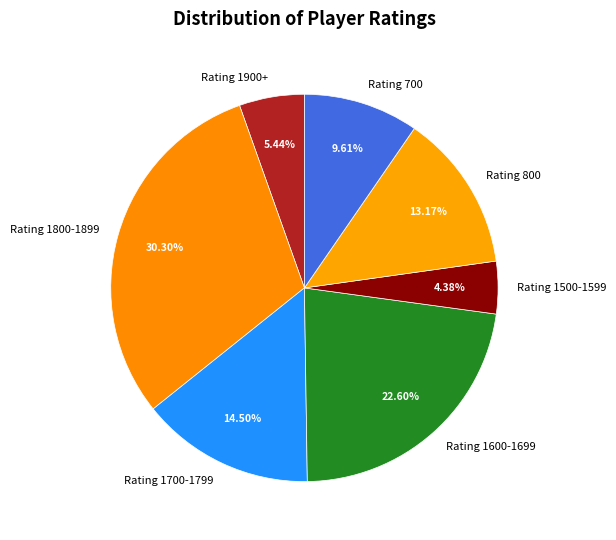

Is there a majority slice in this chart?

No